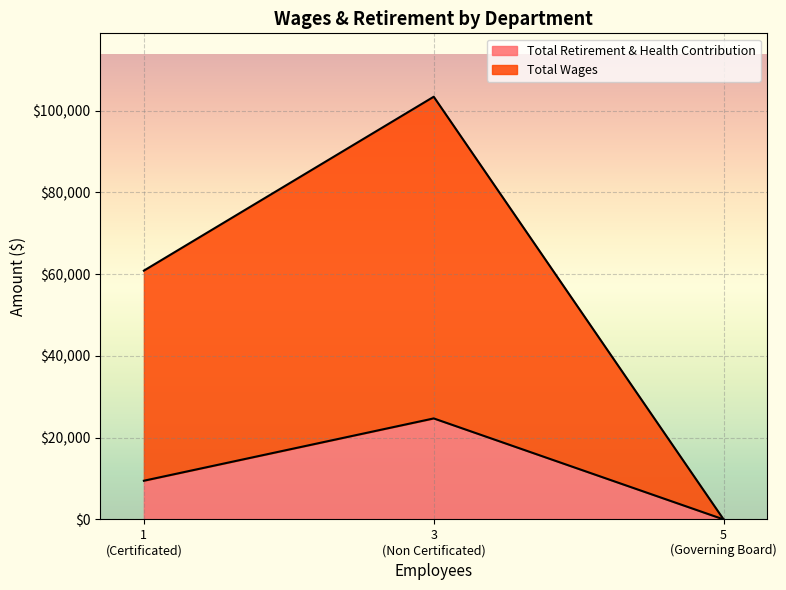

Rank the series at Governing Board from highest to lowest value.

Total Wages, Total Retirement & Health Contribution